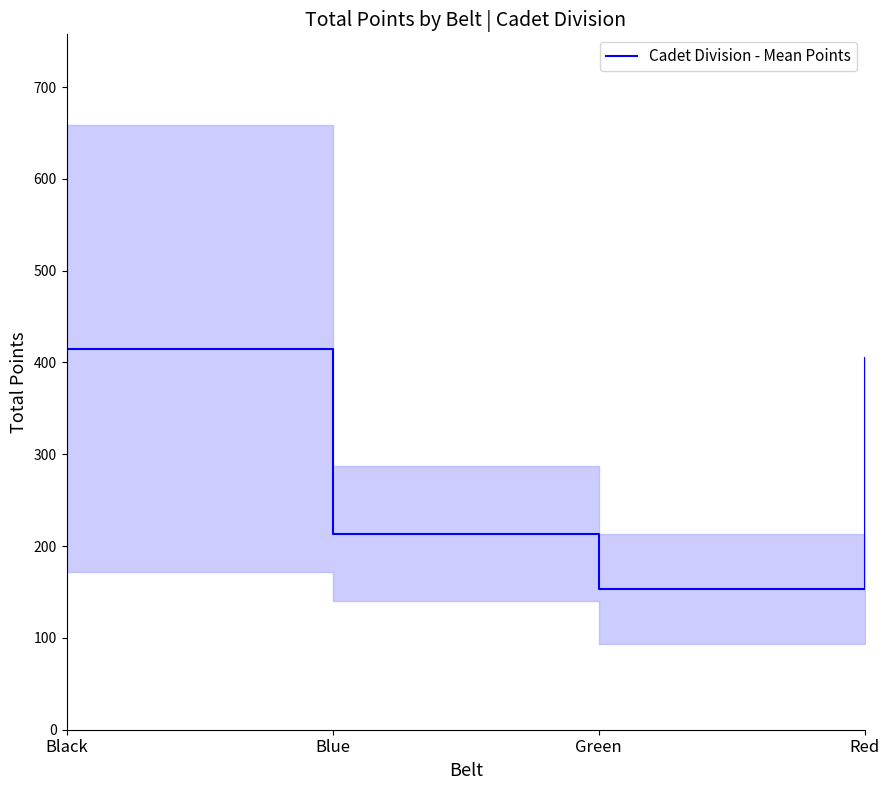

Reading right to left, extract all data points from this chart.

Red=405.0	Green=153.2	Blue=213.4	Black=415.2